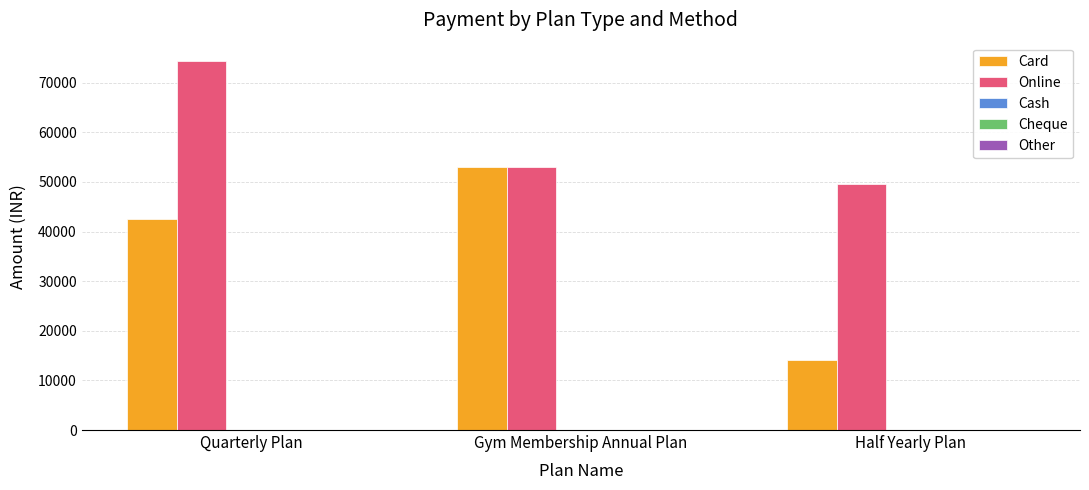

Where does the Online series first go above 53100?

Quarterly Plan